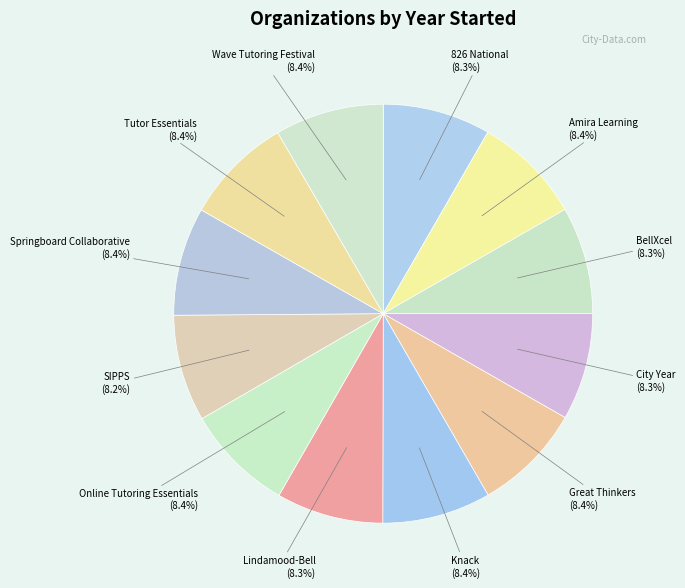

Is there any slice that represents more than half of the pie?

No